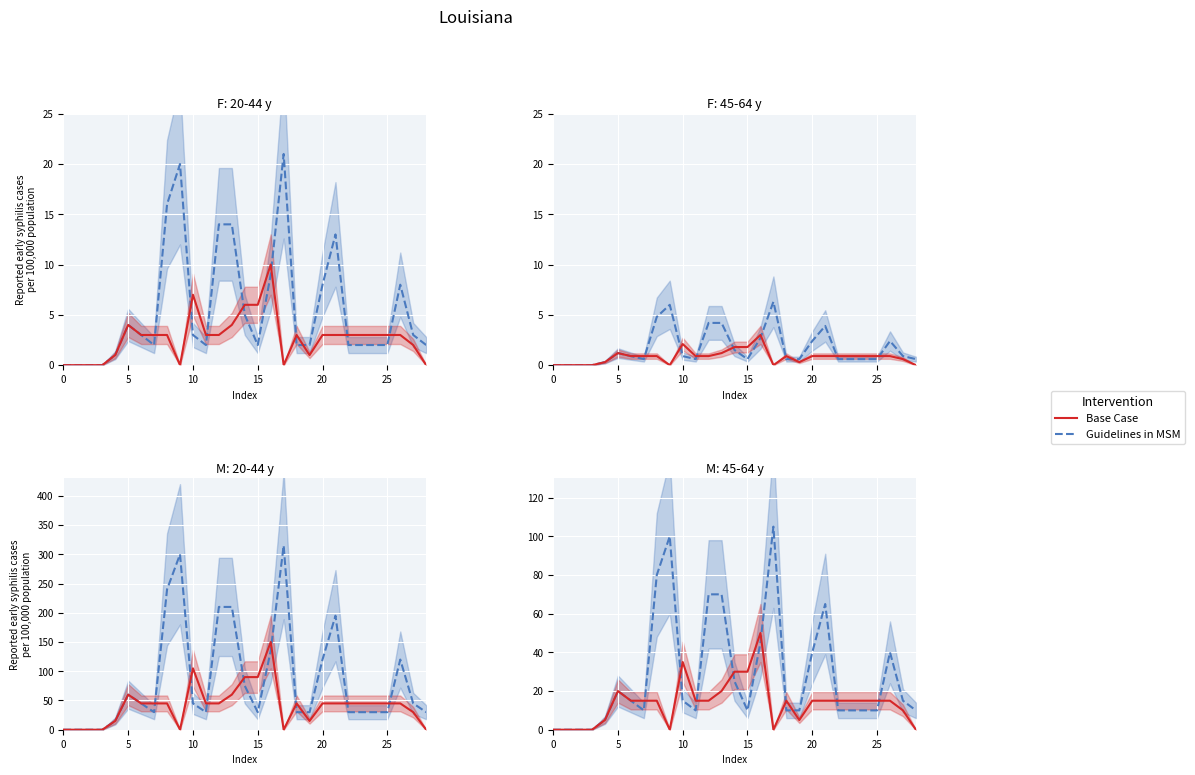

What is the average value of the Base Case series?

14